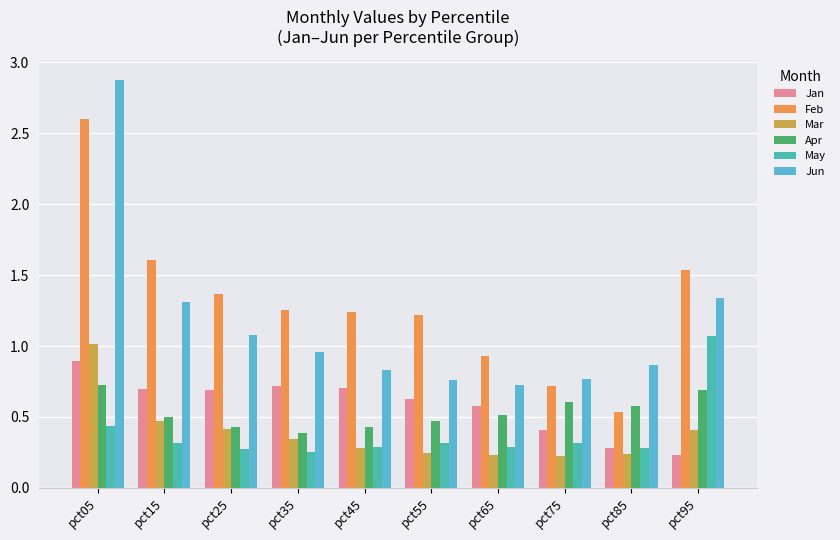

How many bars are there in total?

60